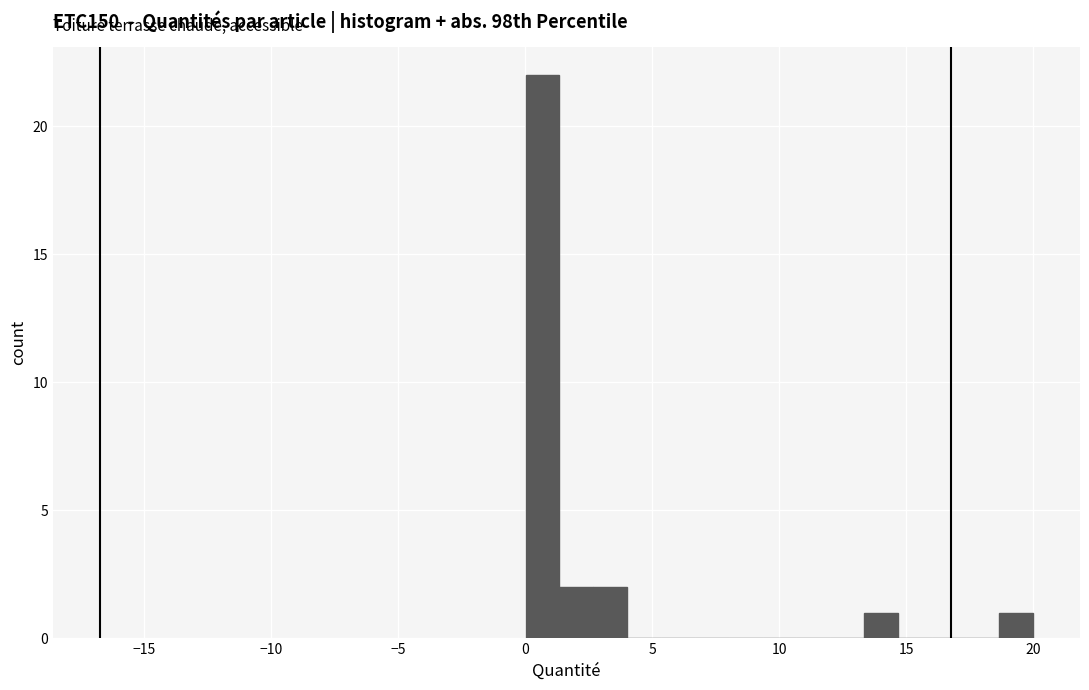

Read against the x-axis, roughly where is the centre of the tallest bar?

0.5